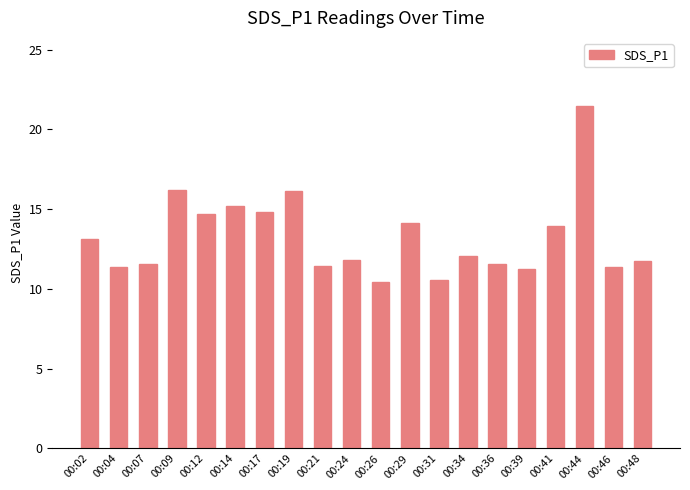

The chart shows a value of 4.3 at 00:07. True or false?

False